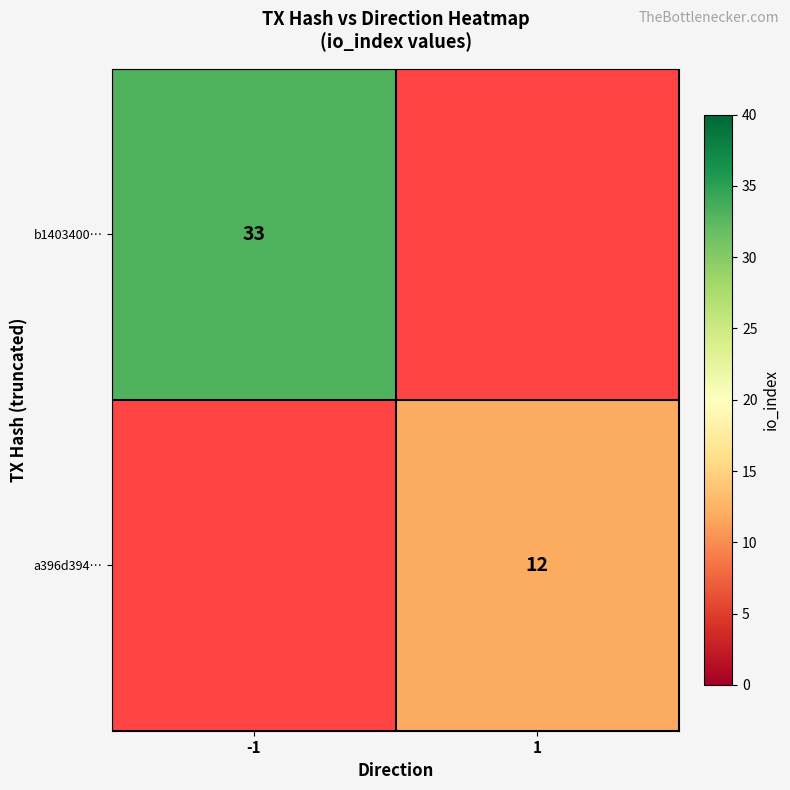

The a396d394… series shows 12 at 1. True or false?

True